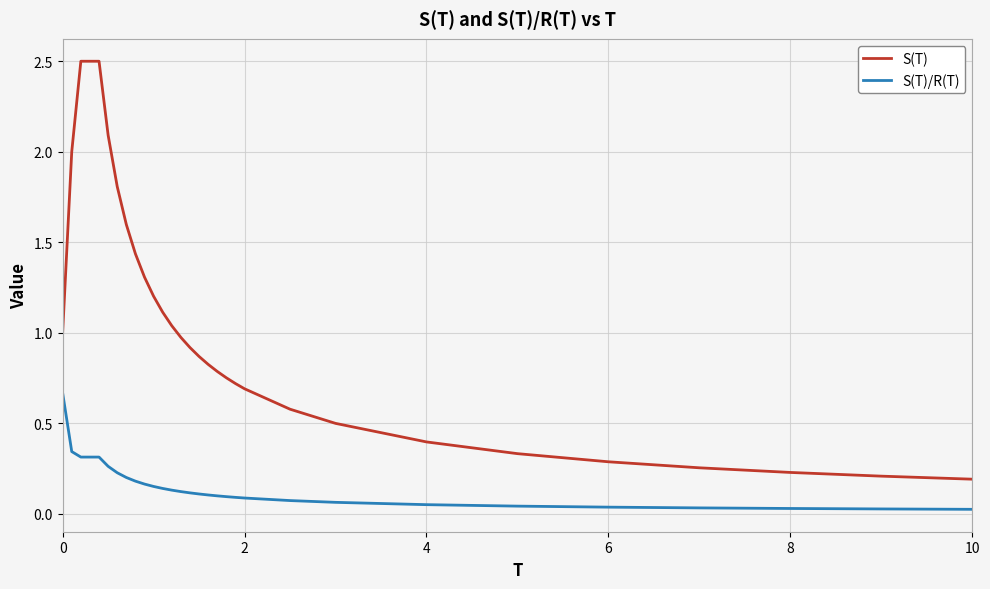

Rank the series by their average value, from highest to lowest.

S(T), S(T)/R(T)